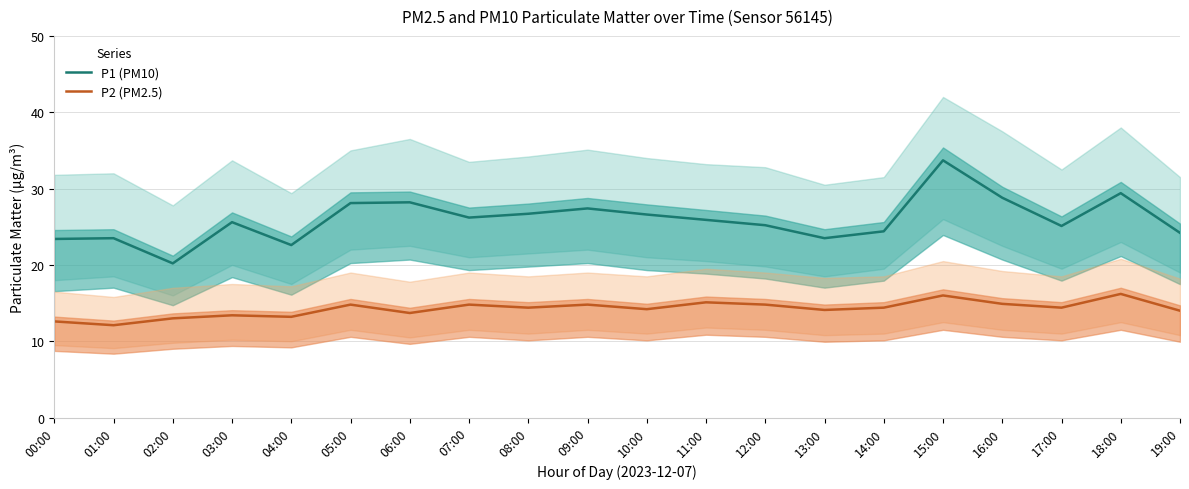

Between 09:00 and 13:00, which series saw the biggest shift?

P1 (PM10)